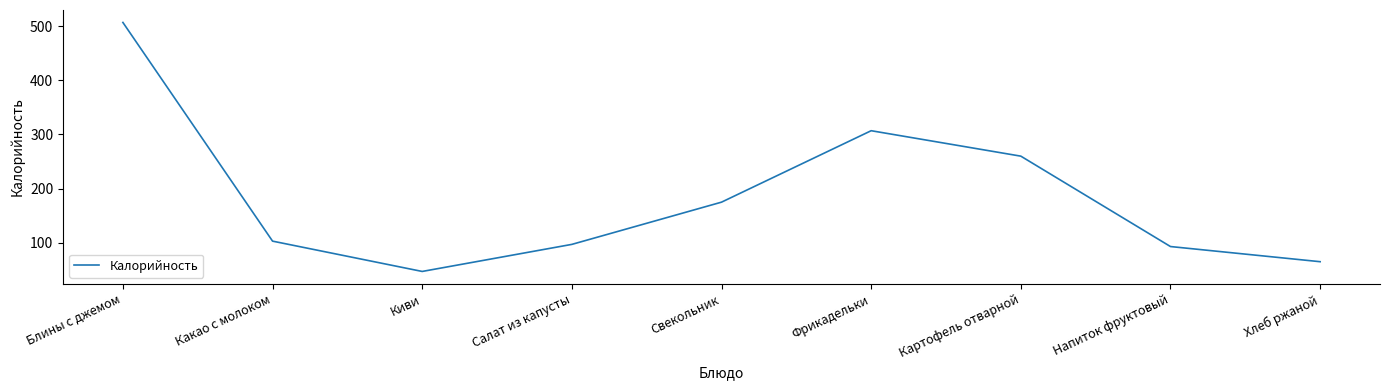

Reading left to right, extract all data points from this chart.

507	103	47	97	175	307	260	93	65